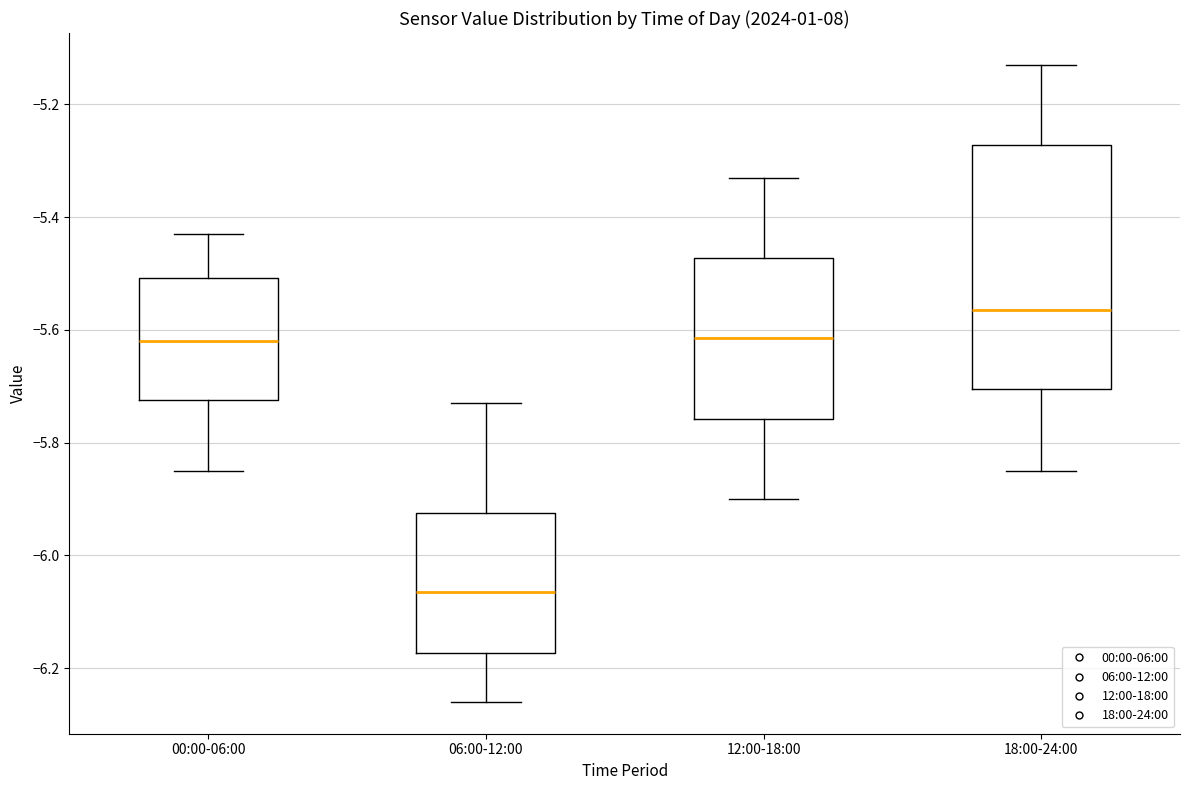

Reading left to right, read every box against the y-axis: the position of its median line, the range the box covers, and the ends of its whiskers. The values are not printed on the chart, so give them approximately, as read against the axis.

00:00-06:00: median -5.62, box -5.72 to -5.50, whiskers -5.84 to -5.42
06:00-12:00: median -6.06, box -6.18 to -5.92, whiskers -6.26 to -5.72
12:00-18:00: median -5.62, box -5.76 to -5.48, whiskers -5.90 to -5.32
18:00-24:00: median -5.56, box -5.70 to -5.28, whiskers -5.84 to -5.12